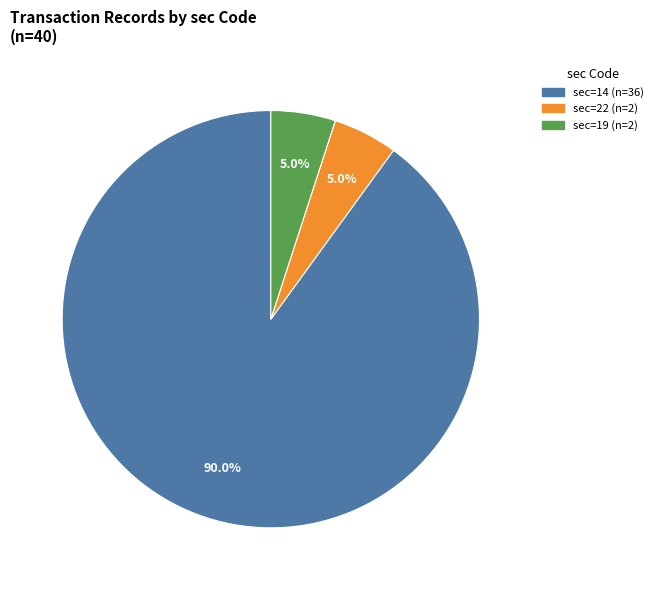

Does any single category account for the majority?

Yes